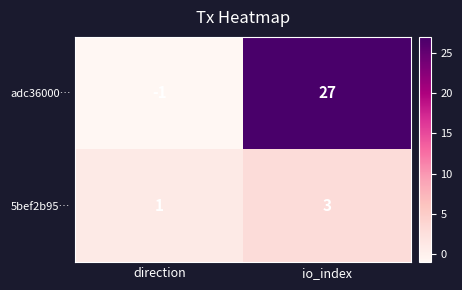

Which series changed the most between direction and io_index?

adc36000…